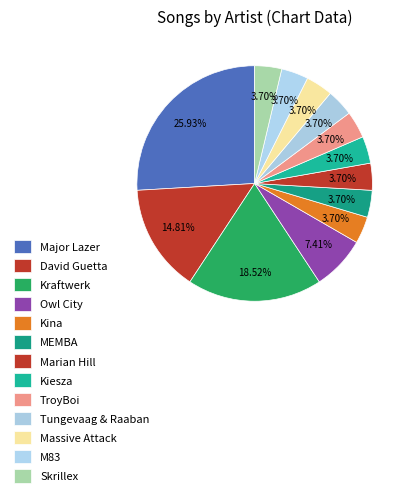

Is it true that Tungevaag & Raaban is 15% of the pie?

False